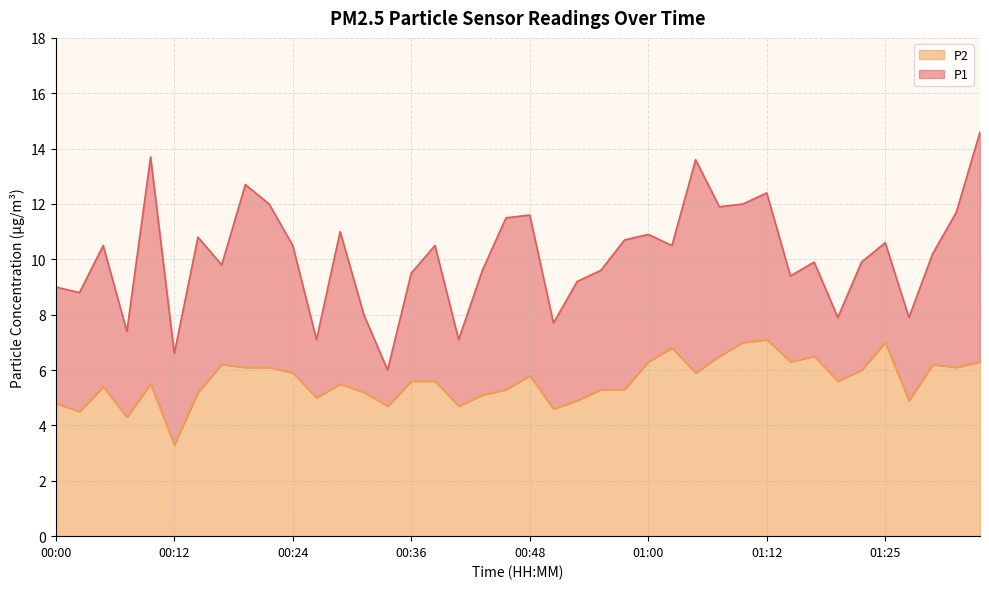

True or false: P2 and P1 intersect in this chart.

False